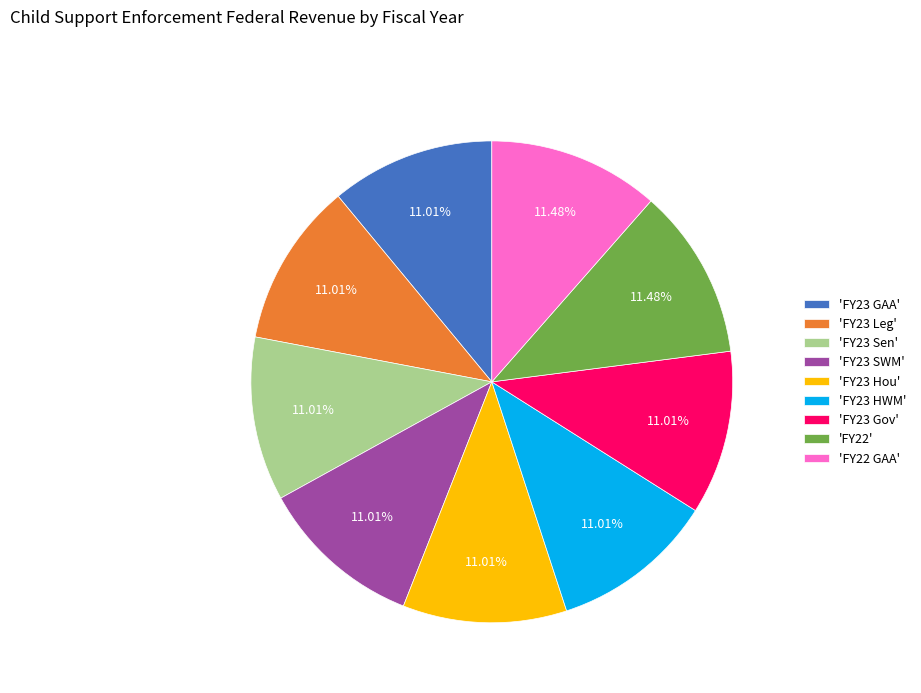

Is there any slice that represents more than half of the pie?

No